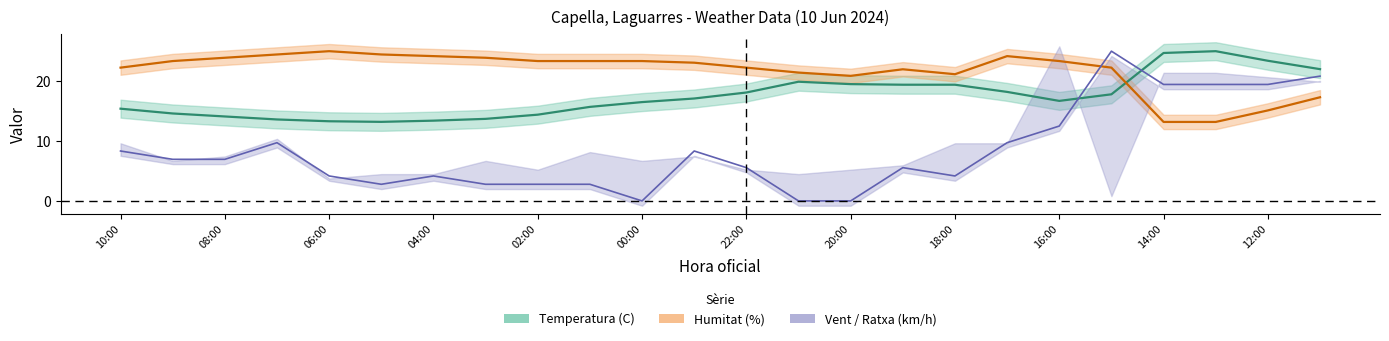

What is the sum of all Humitat (%) values?

520.9